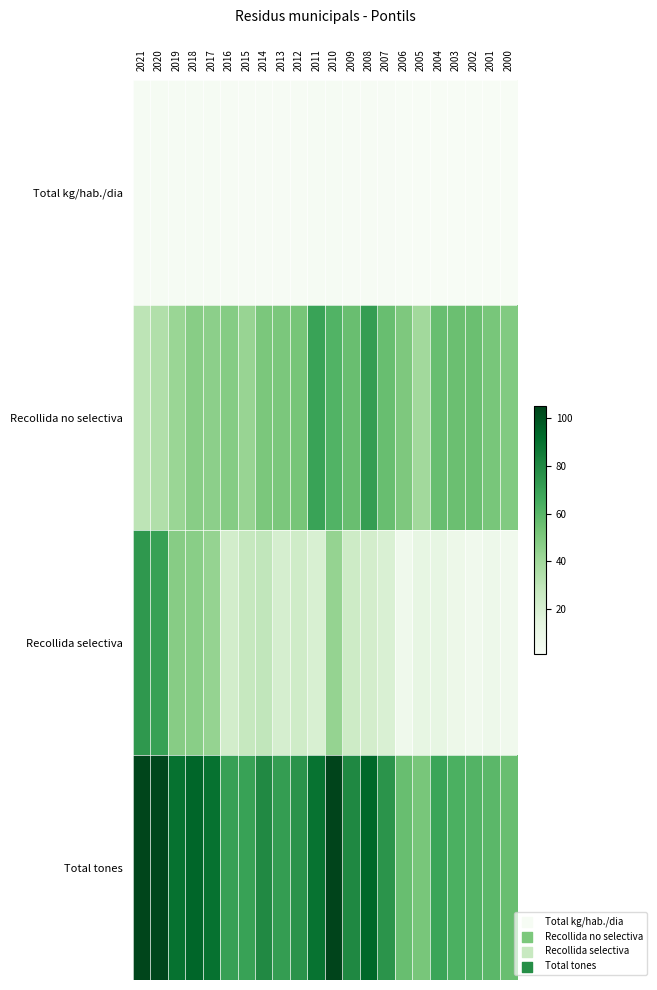

Reading right to left, transcribe all the data shown in this chart.

Total kg/hab./dia: 2000=1.1	2001=1.2	2002=1.3	2003=1.3	2004=1.4	2005=1.0	2006=1.1	2007=1.4	2008=1.7	2009=1.5	2010=2.2	2011=1.8	2012=1.6	2013=1.6	2014=1.8	2015=1.6	2016=1.6	2017=2.1	2018=2.3	2019=2.1	2020=2.3	2021=2.1
Recollida no selectiva: 2000=49.4	2001=51.5	2002=55.4	2003=55.4	2004=56.3	2005=39.4	2006=49.9	2007=56.3	2008=71.5	2009=55.8	2010=61.8	2011=69.3	2012=52.1	2013=51.0	2014=51.0	2015=42.6	2016=47.9	2017=46.0	2018=47.2	2019=41.9	2020=34.4	2021=30.7
Recollida selectiva: 2000=6.2	2001=7.9	2002=6.1	2003=8.2	2004=12.1	2005=12.3	2006=6.3	2007=19.0	2008=22.0	2009=24.3	2010=43.5	2011=19.7	2012=23.8	2013=20.5	2014=28.8	2015=27.2	2016=22.4	2017=43.7	2018=46.7	2019=47.7	2020=69.8	2021=73.7
Total tones: 2000=55.6	2001=59.4	2002=61.5	2003=63.6	2004=68.4	2005=51.8	2006=56.3	2007=75.2	2008=93.5	2009=80.1	2010=105.2	2011=89.0	2012=75.9	2013=71.5	2014=79.8	2015=69.8	2016=70.4	2017=89.7	2018=93.9	2019=89.6	2020=104.2	2021=104.4